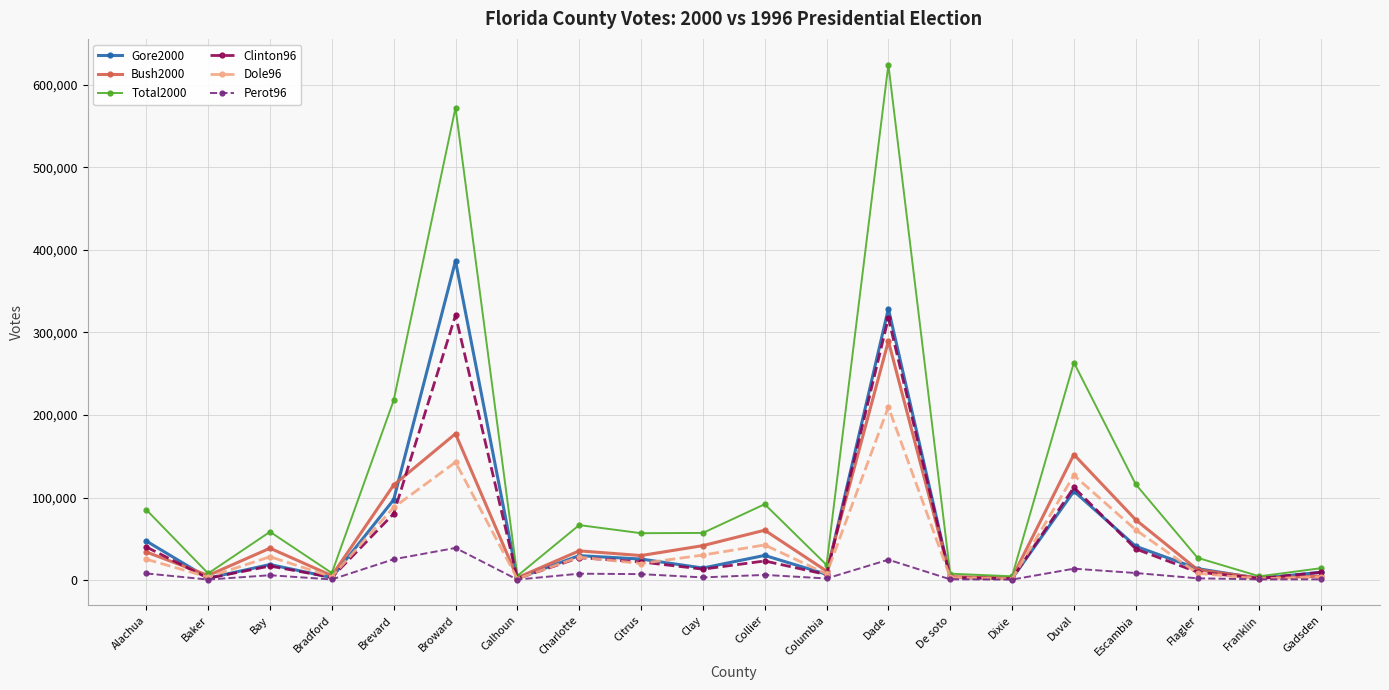

Which series changed the most between Clay and De soto?

Total2000